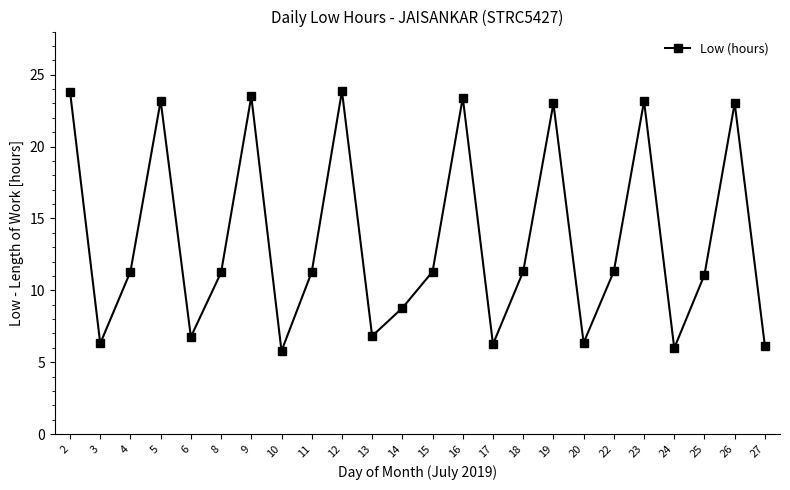

What is the average value?

13.5